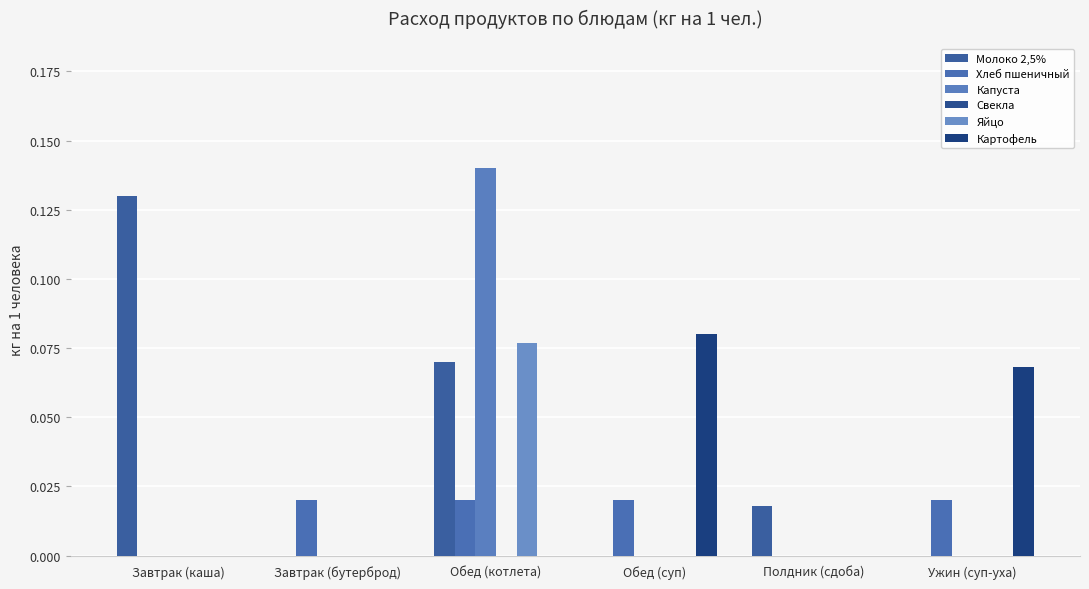

How many groups of bars are there?

6